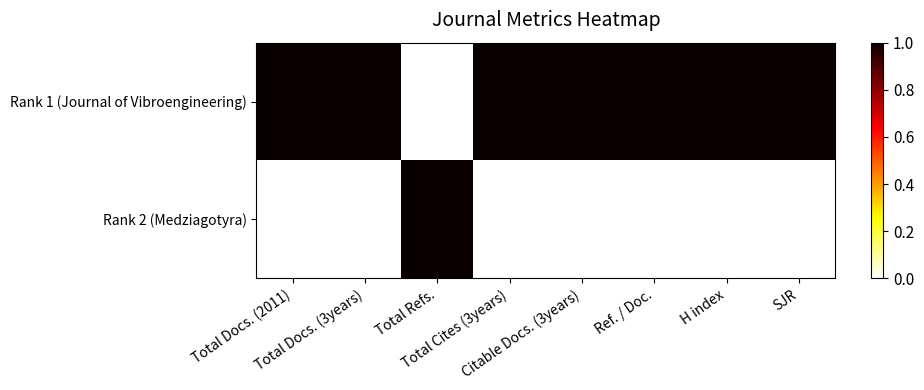

At which category is the sum across all series the highest?

Total Docs. (2011)